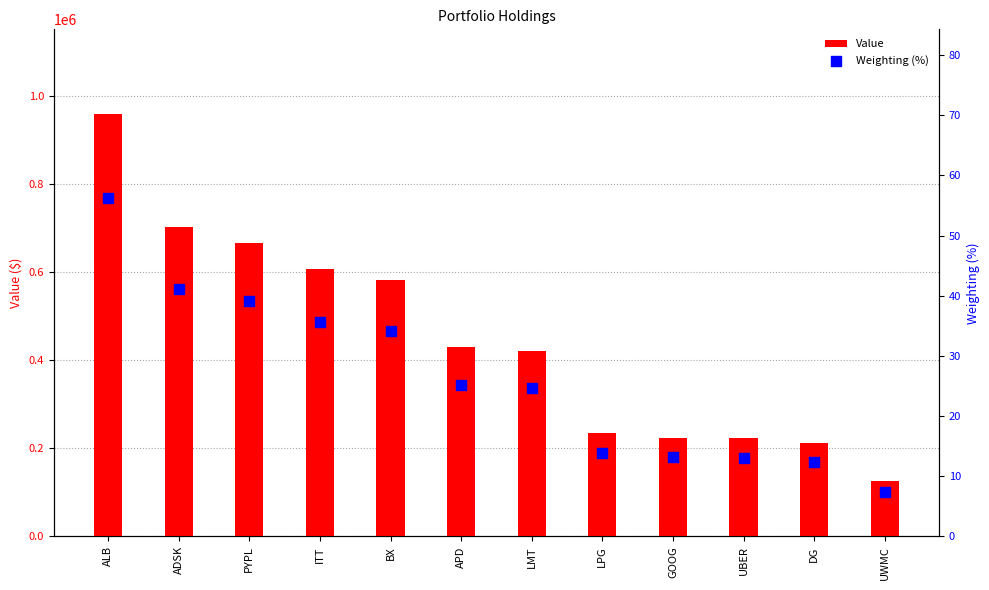

Is the value of Value at GOOG greater than the value of Weighting (%) at APD?

Yes